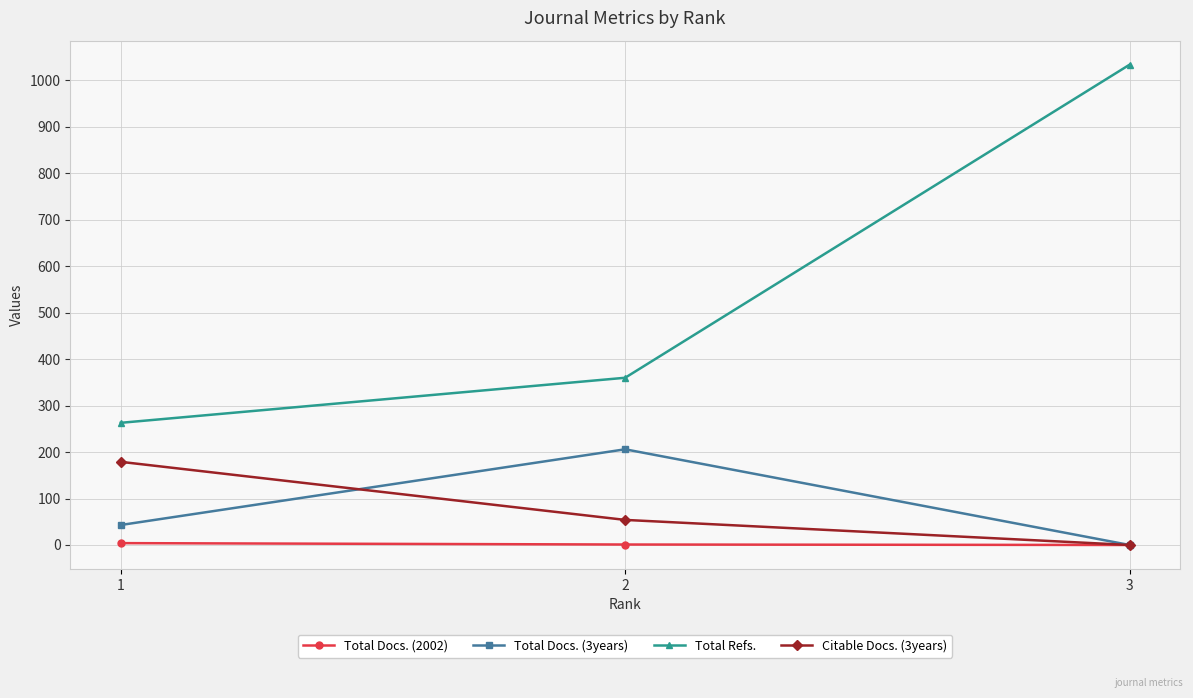

How many data points does each series have?

3